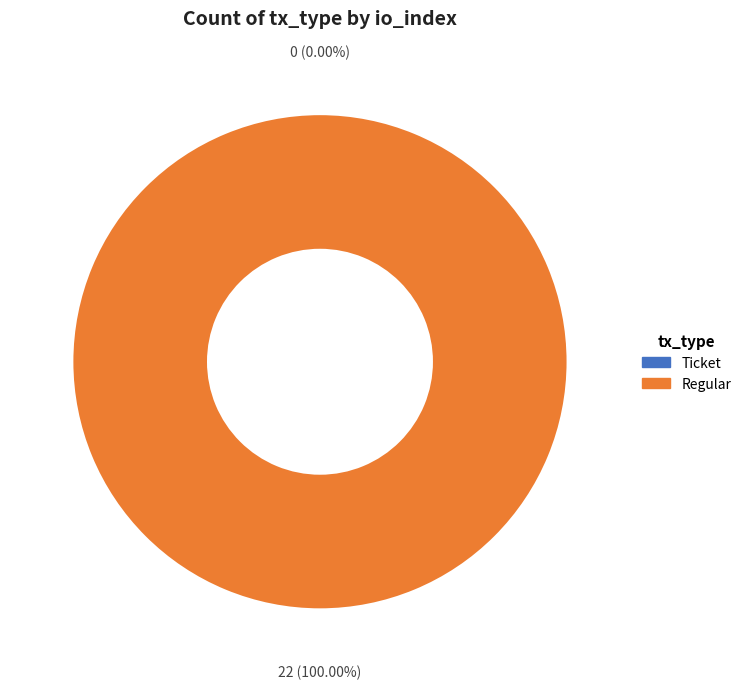

What is the change in value from Ticket (io_index=0) to Regular (io_index=22)?

+22